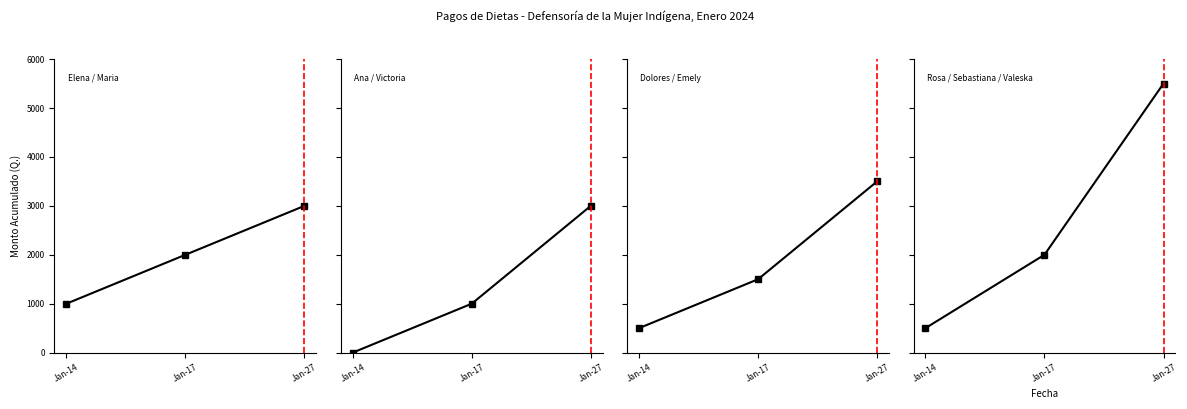

Which series has the largest total across all categories?

Rosa / Sebastiana / Valeska